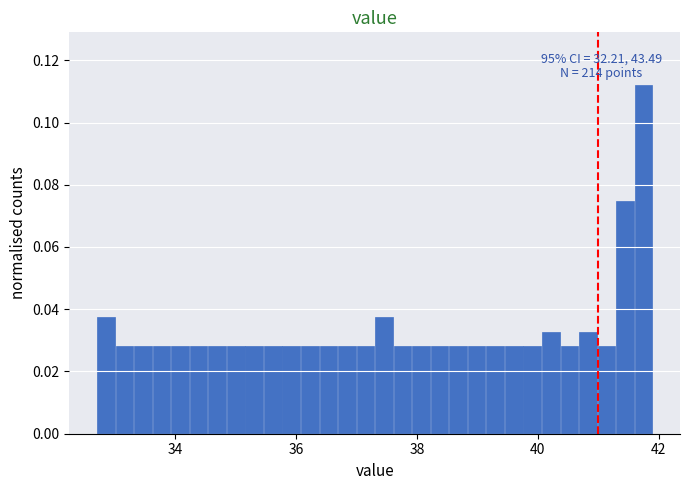

Read against the x-axis, roughly where is the centre of the tallest bar?

41.8